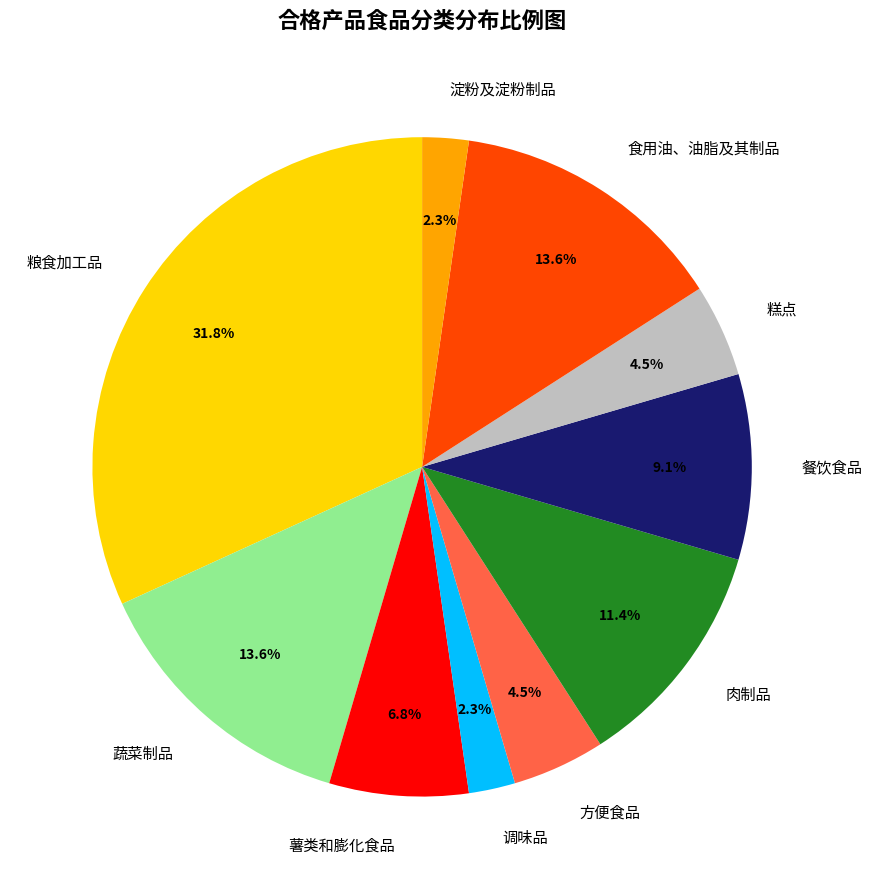

How many segments does this pie chart have?

10